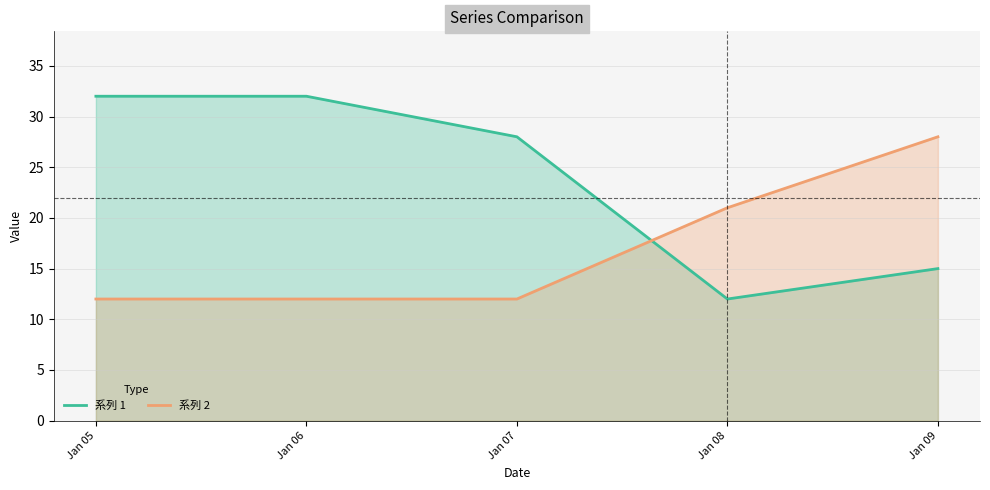

What is the difference between the maximum and minimum values in the 系列 1 series?

20